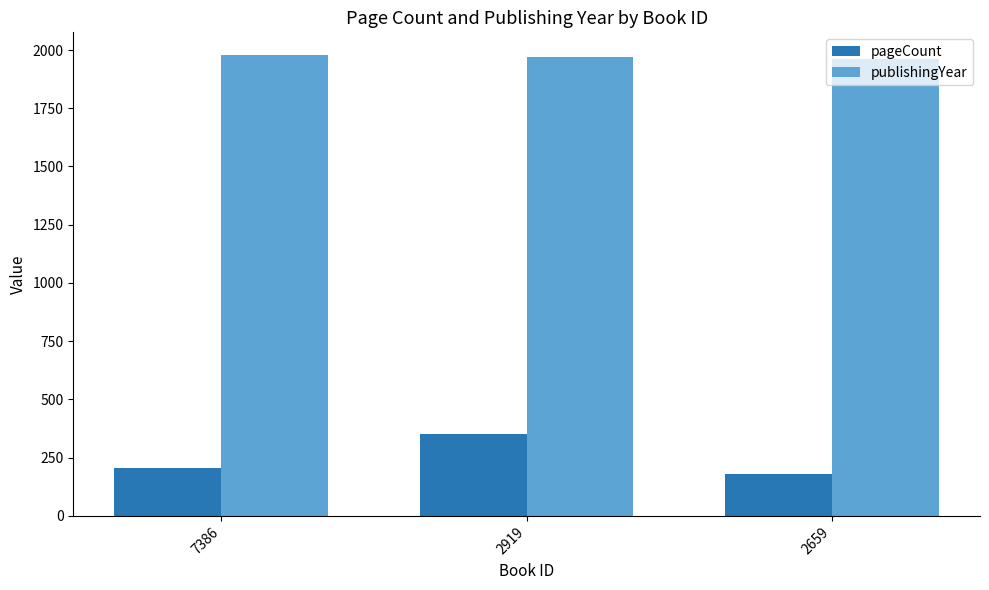

True or false: publishingYear has a value of 2733 at 2659.

False